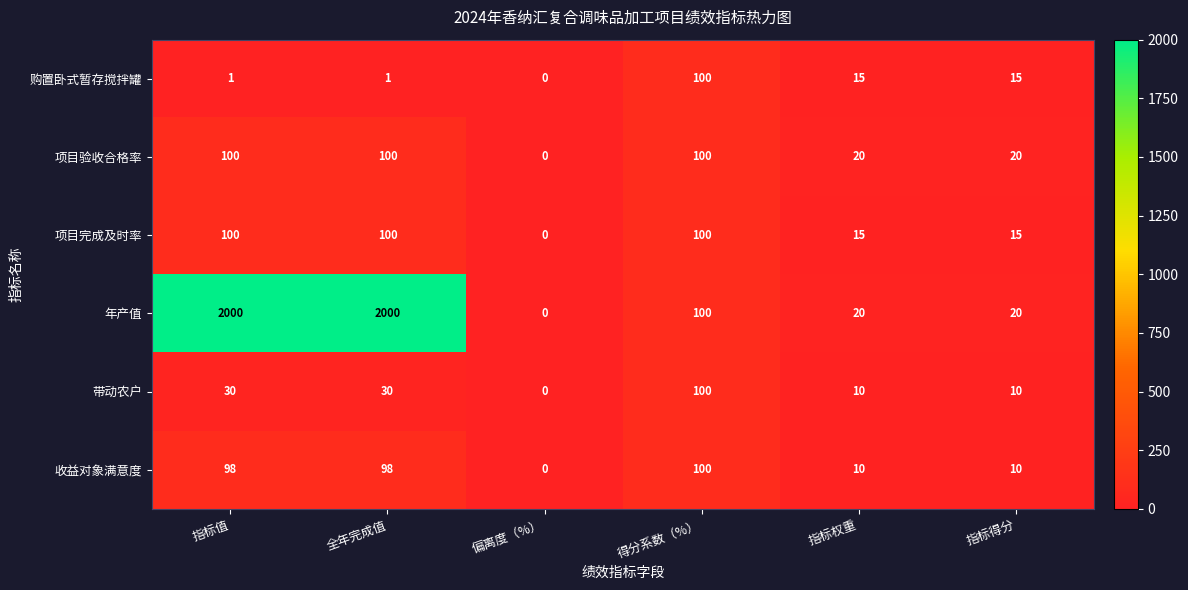

How many series are shown in this chart?

6